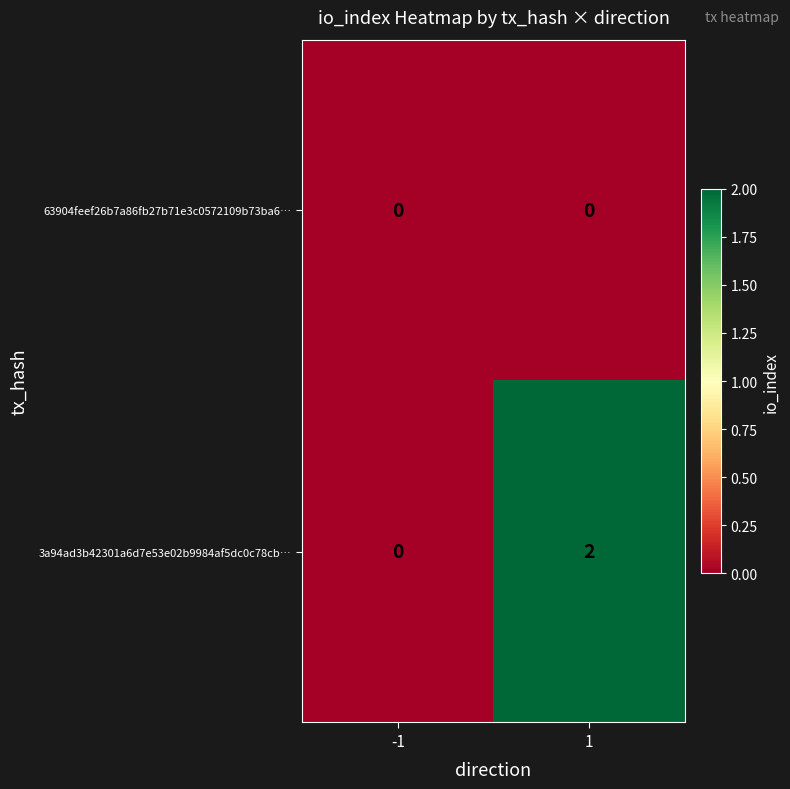

Which series changed the most between -1 and 1?

3a94ad3b42301a6d7e53e02b9984af5dc0c78cb…